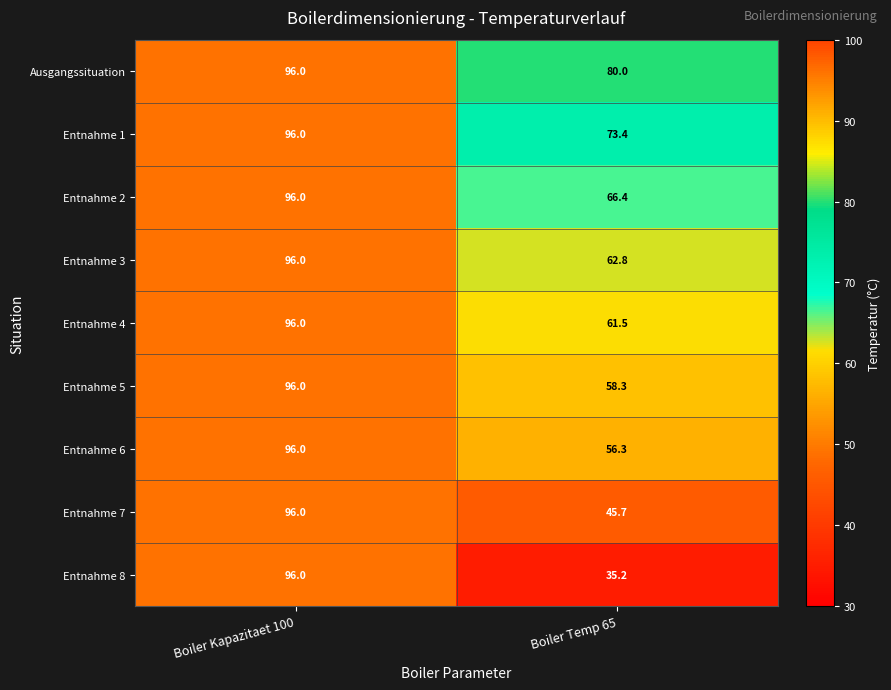

Is it true that Entnahme 5 equals 96.0 at Boiler Kapazitaet 100?

True